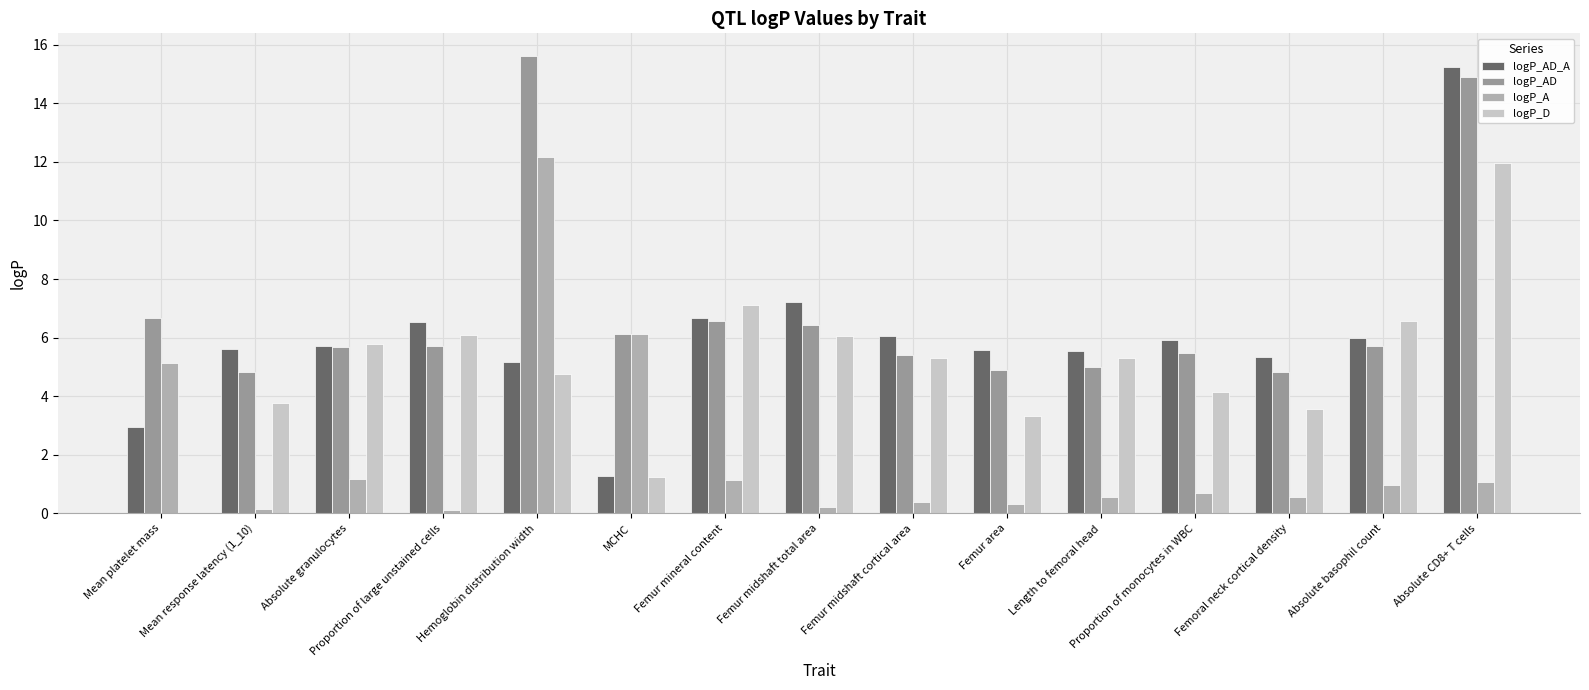

The logP_D series shows 5.4 at Femur area. True or false?

False